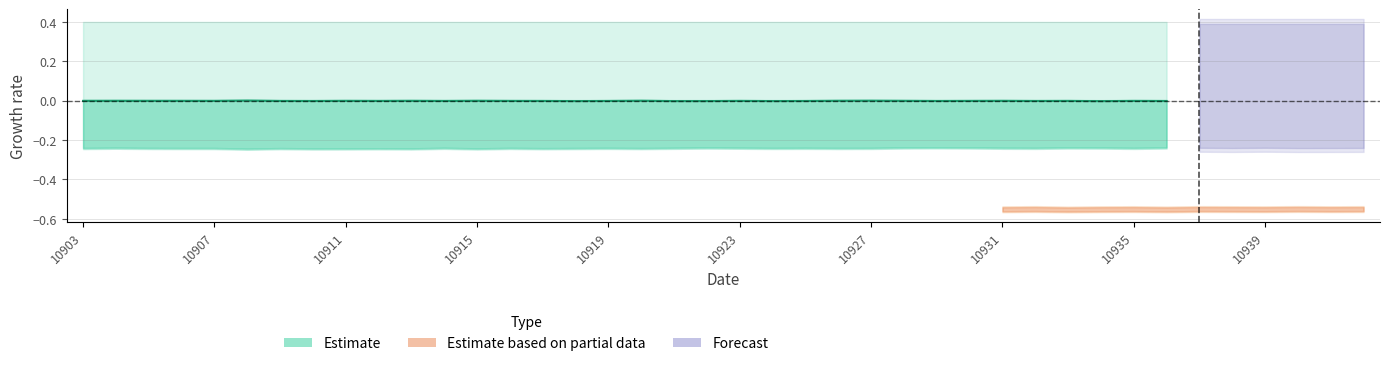

How many values are above zero?

1